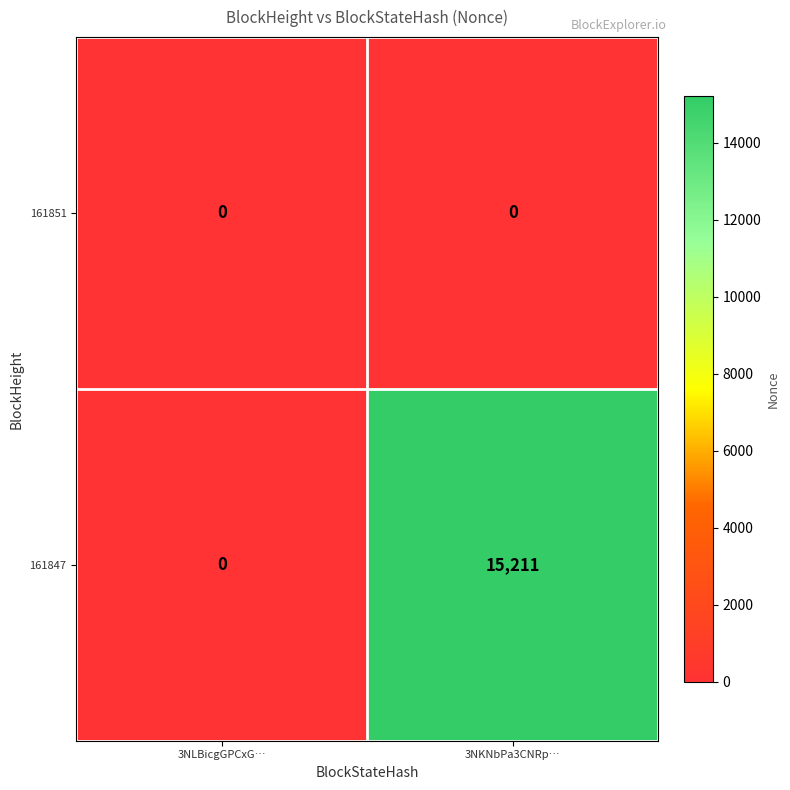

At how many categories does at least one series exceed 2203?

1